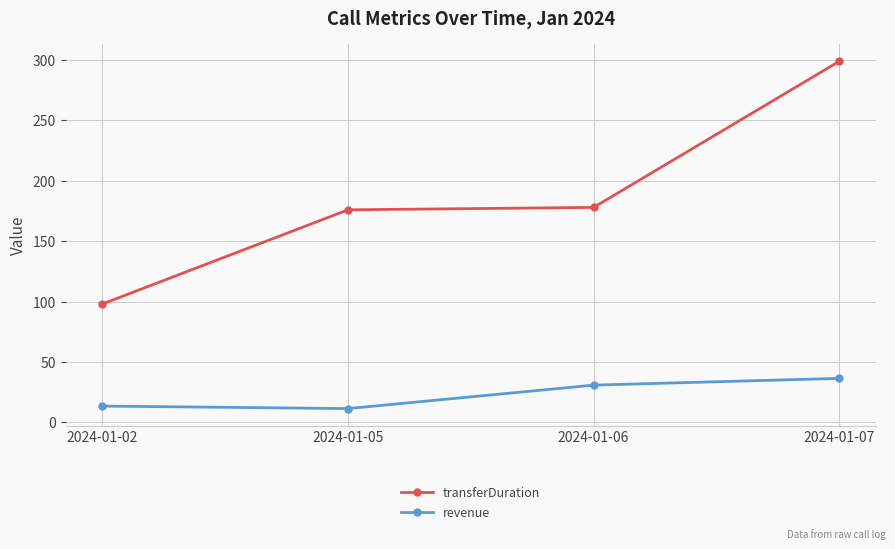

What is the value of the revenue point at the 3rd from the left?

30.8